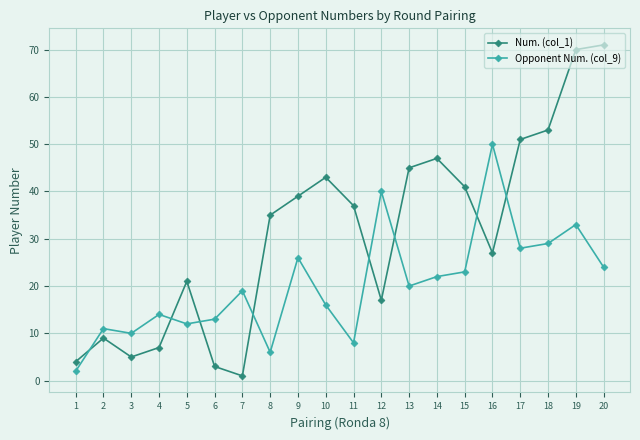

Rank the series by their average value, from lowest to highest.

Opponent Num. (col_9), Num. (col_1)